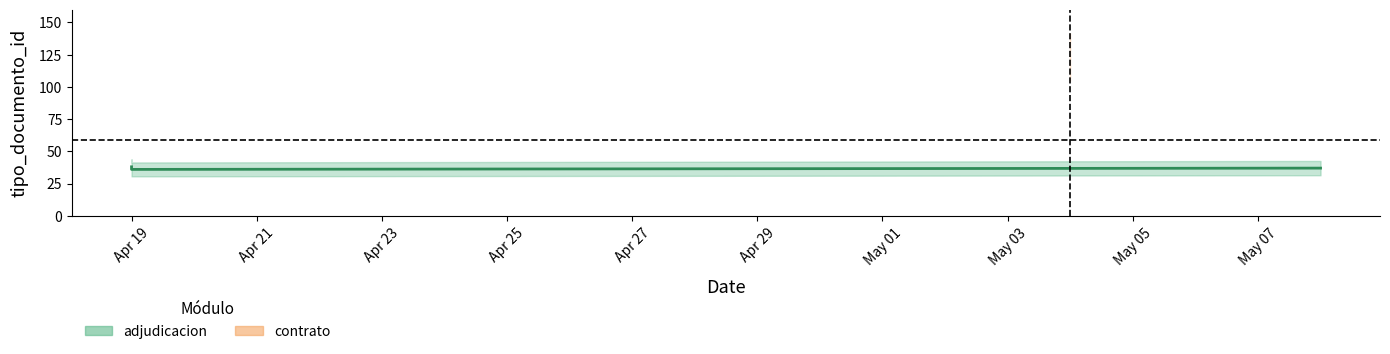

At which label is the value closest to 79?

2012-04-19